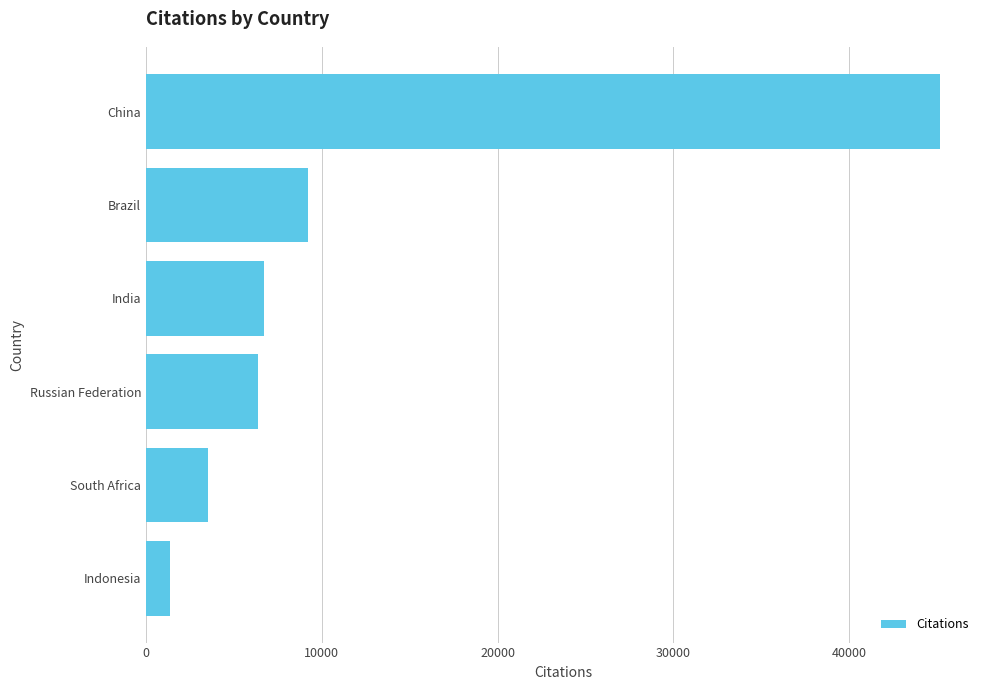

What is the maximum value shown in the chart?

45196